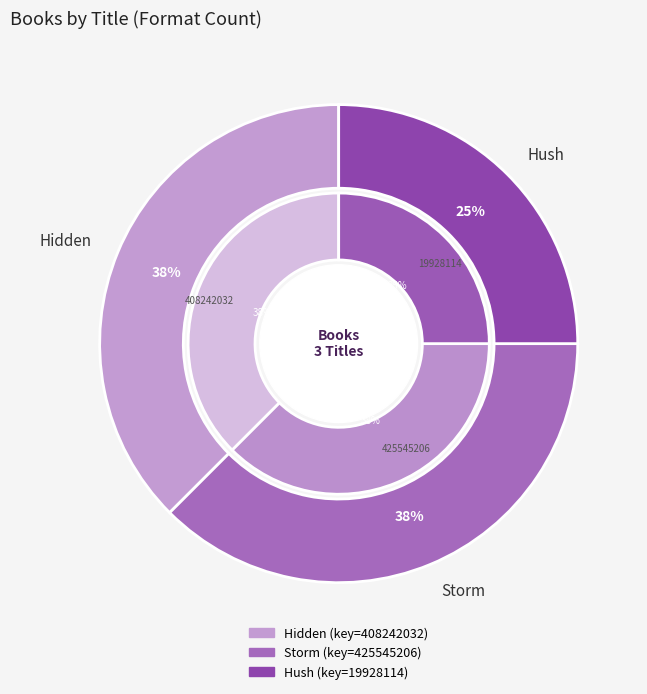

To the nearest percent, what is the average slice percentage?

33%